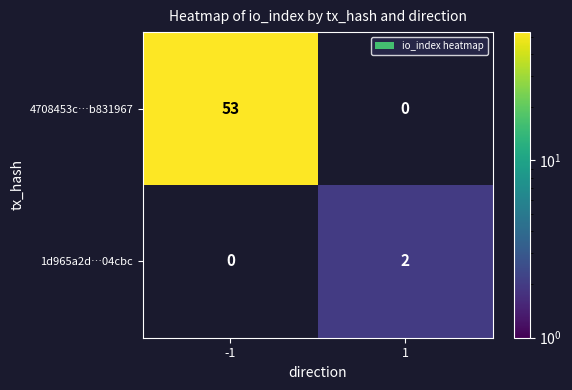

Which series has the widest spread of values?

4708453c…b831967